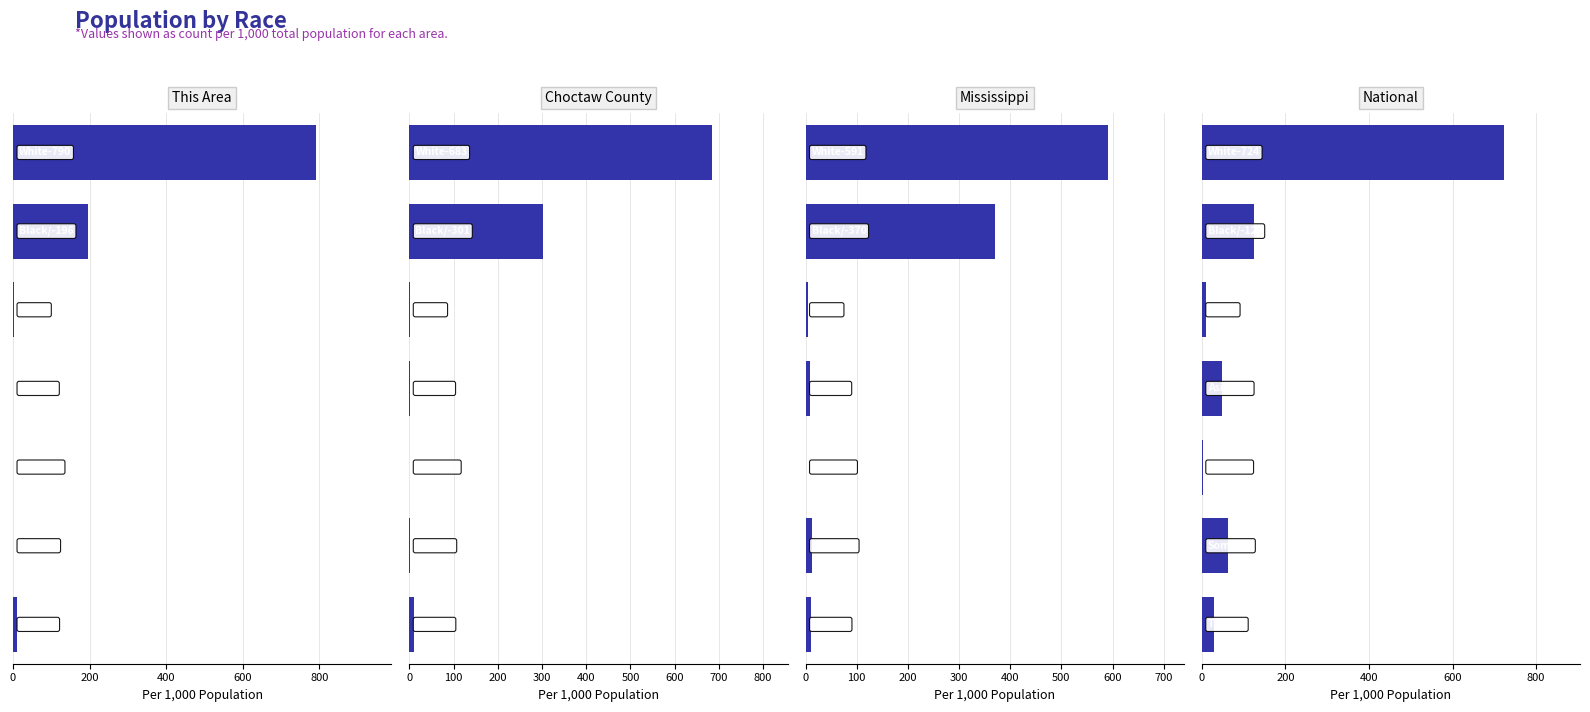

True or false: Mississippi has a value of 911.8 at 0.

False